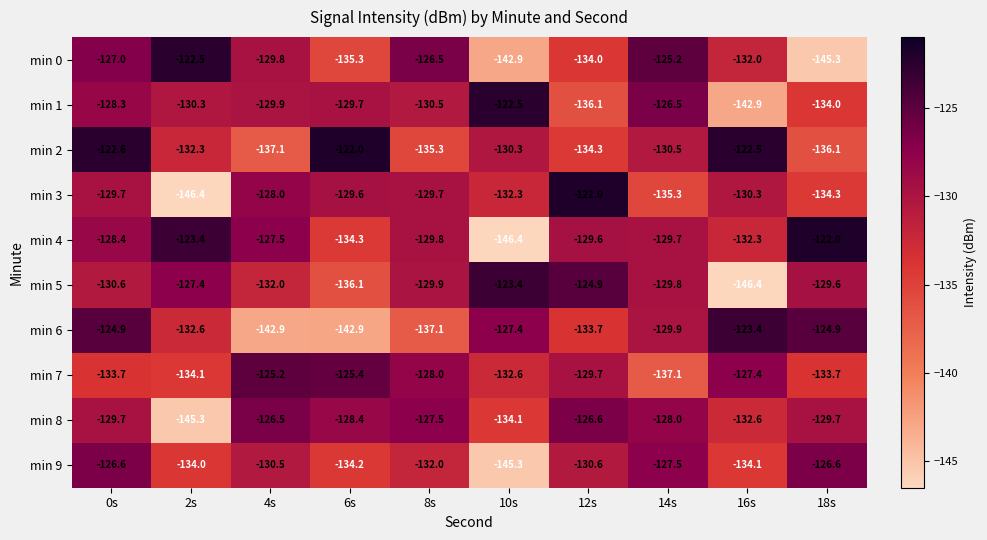

How many categories are shown in the chart?

10